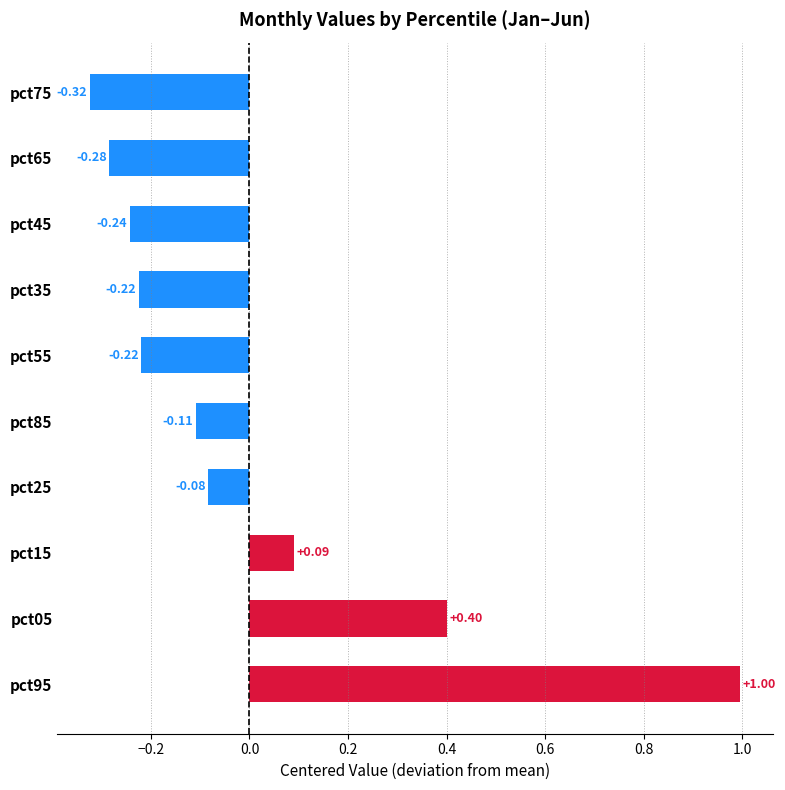

What is the difference between the second highest and minimum values?

0.7